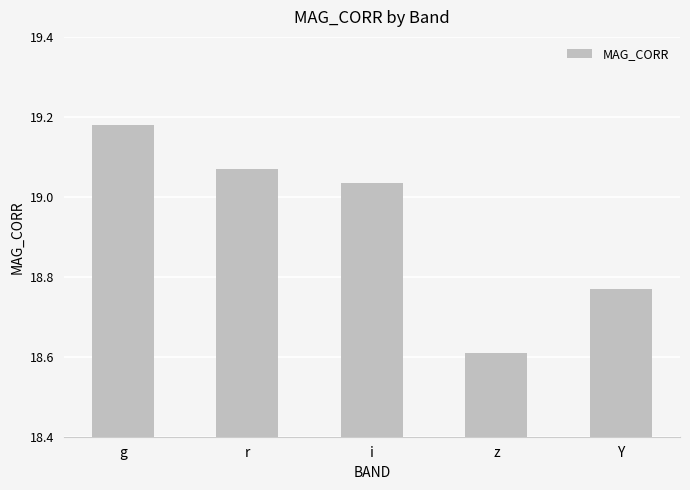

At which label is the value closest to 18?

z